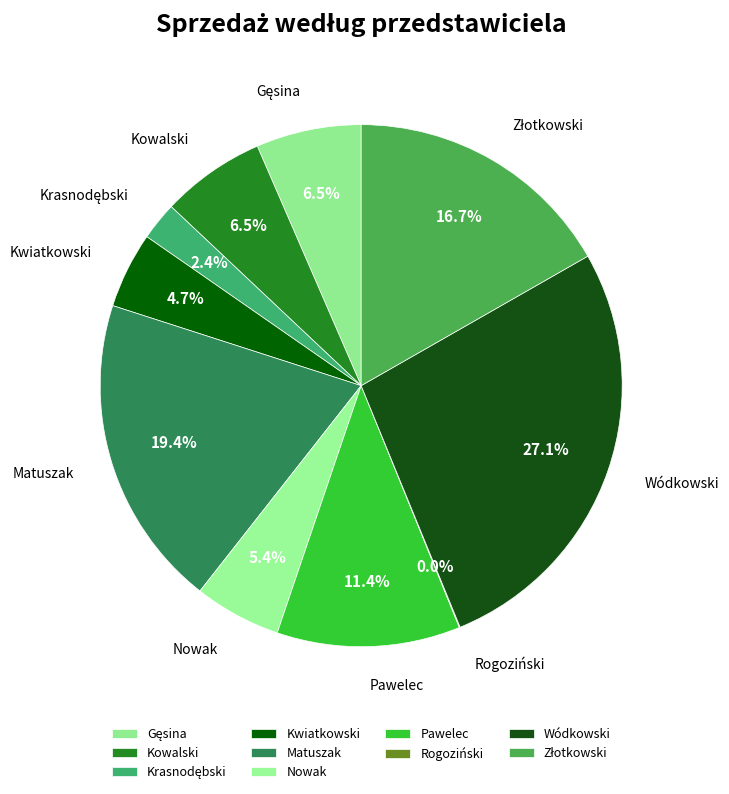

Which has a higher value, Wódkowski or Kwiatkowski?

Wódkowski